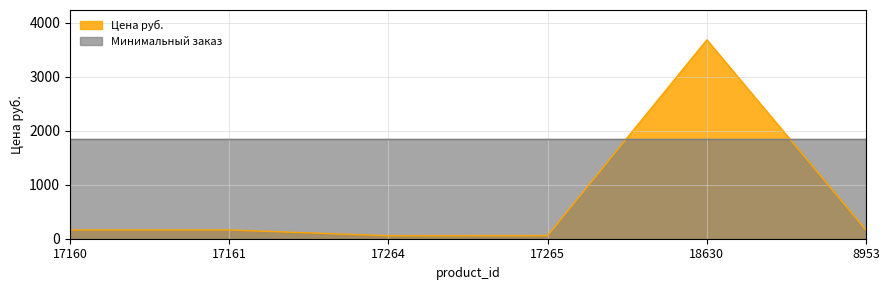

How many data points are less than 162?

3